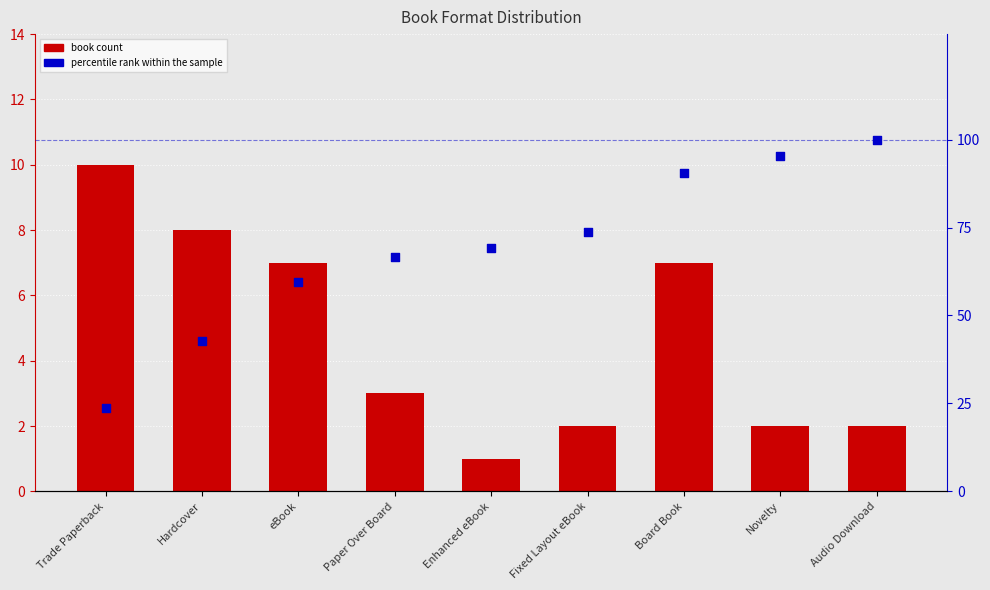

Which series has the largest total across all categories?

percentile rank within the sample